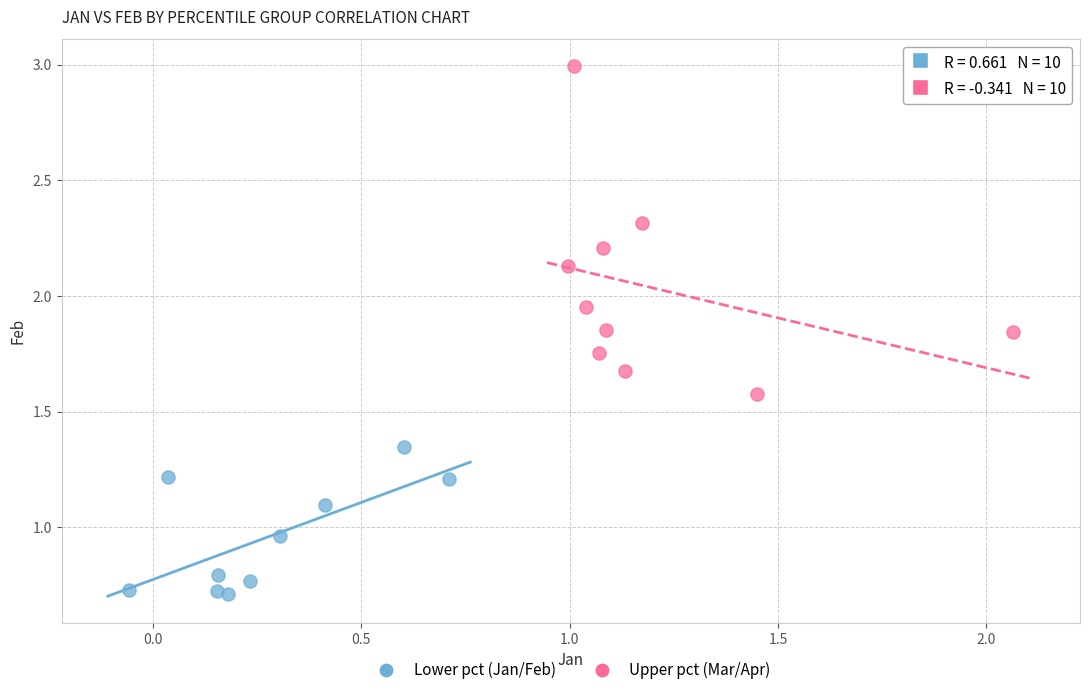

Which series has the largest Y range (max minus min)?

Upper pct (Mar/Apr)